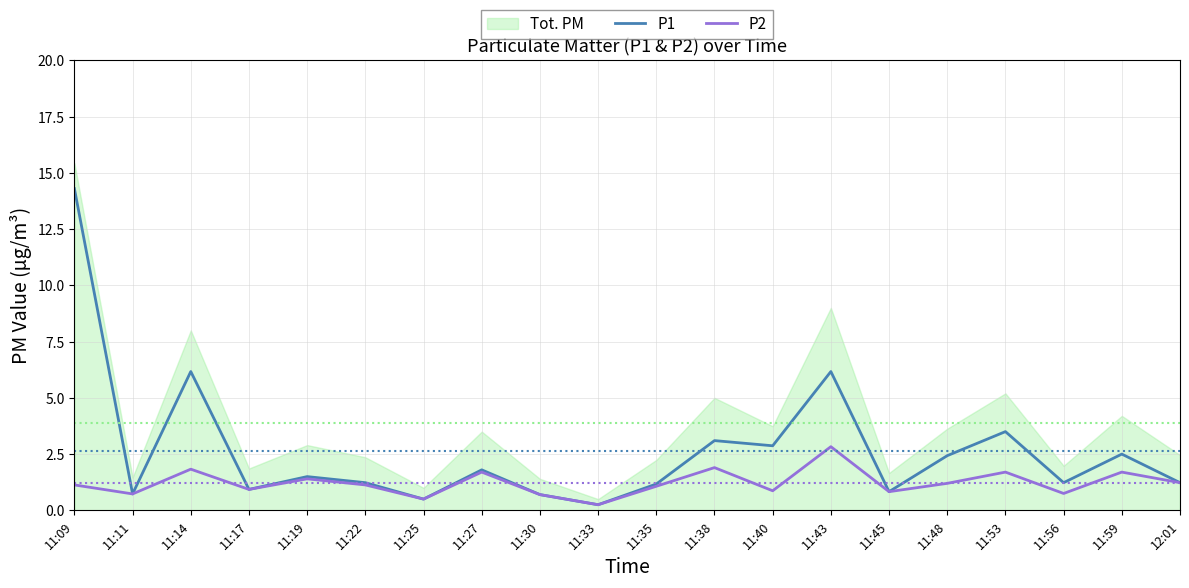

Rank the categories by P2 value from highest to lowest.

11:43, 11:38, 11:14, 11:27, 11:53, 11:59, 11:19, 12:01, 11:48, 11:09, 11:22, 11:35, 11:17, 11:40, 11:45, 11:56, 11:11, 11:30, 11:25, 11:33